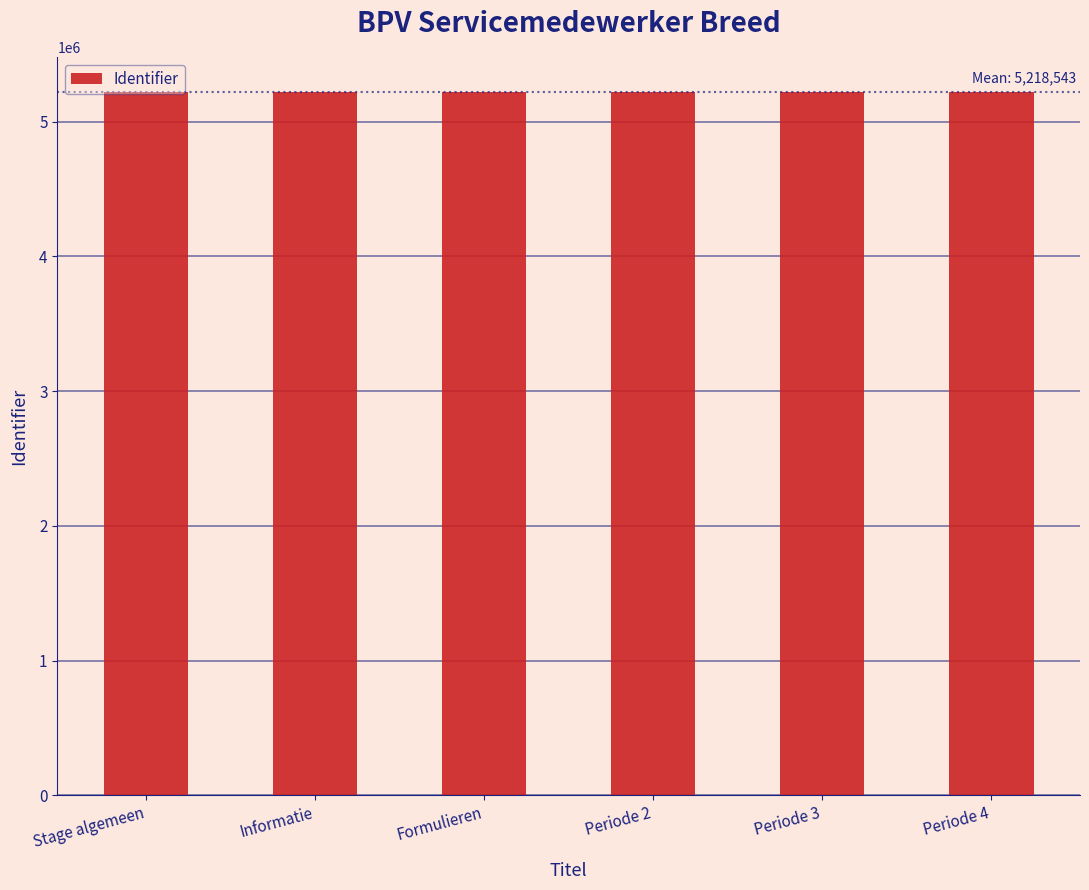

What is the smallest value displayed?

5218326